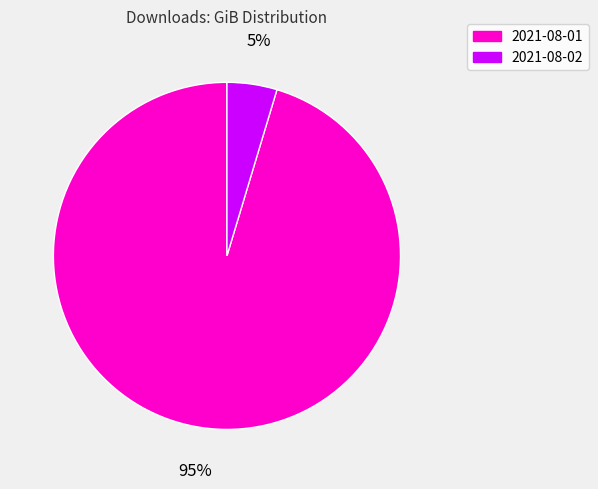

Which has a higher value, 2021-08-01 or 2021-08-02?

2021-08-01